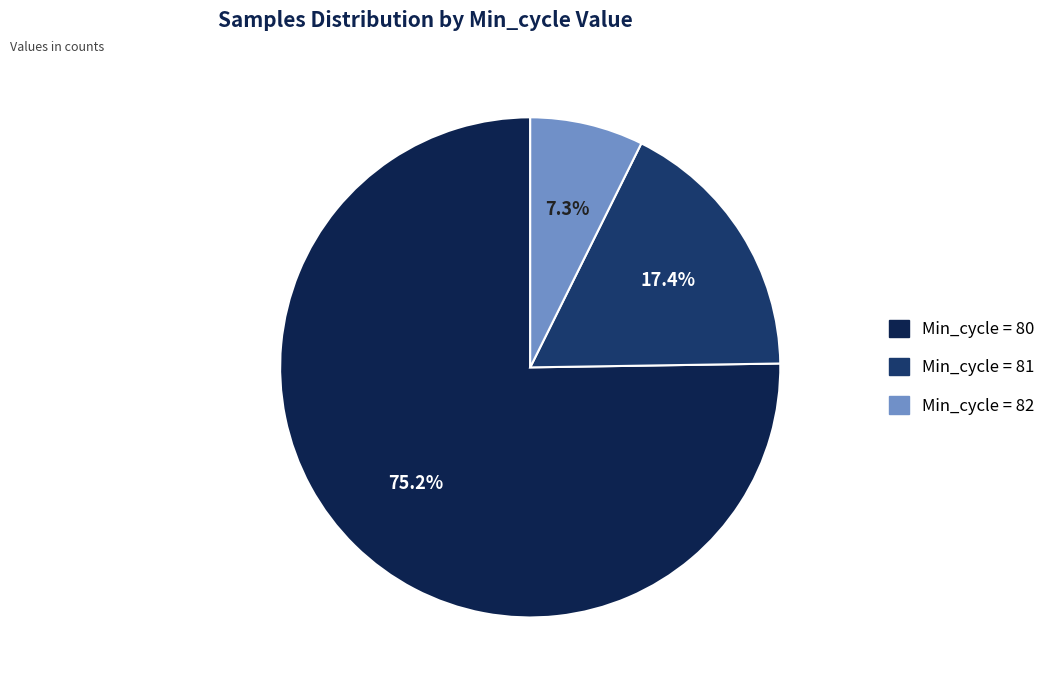

Is there any slice that represents more than half of the pie?

Yes